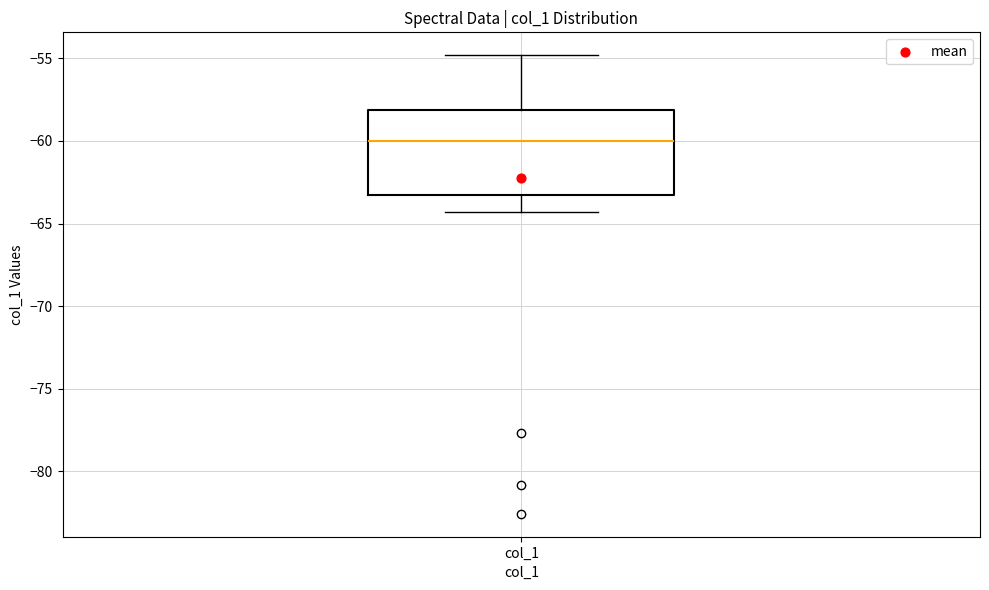

Read this box plot against the y-axis: the position of the median line, the range covered by the box, and the ends of both whiskers. The values are not printed on the chart, so give them approximately, as read against the axis.

median -60.0, box -63.5 to -58.0, whiskers -64.5 to -55.0